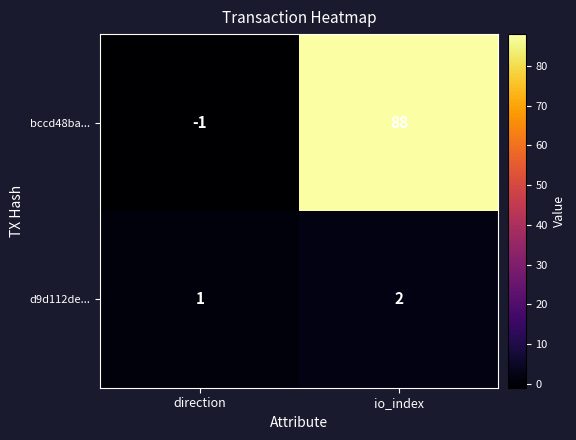

What is the total value across all series at io_index?

90